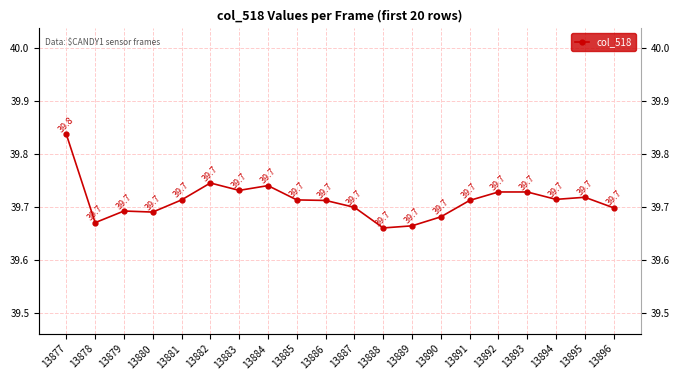

How many series are shown in this chart?

1